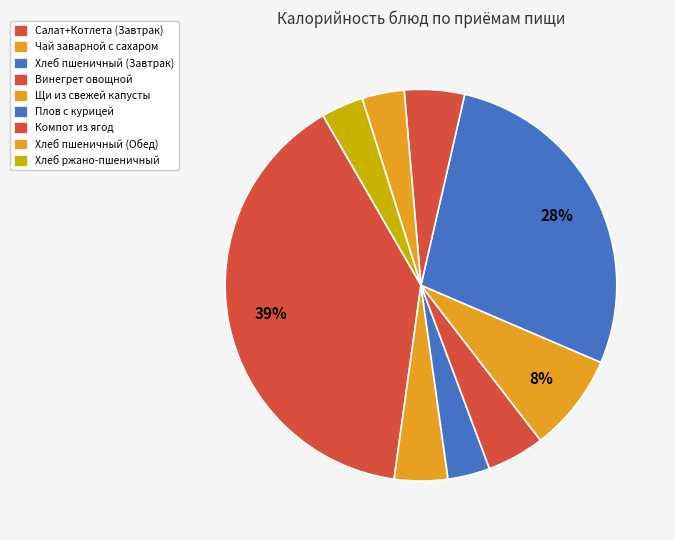

True or false: Чай заварной с сахаром accounts for 4% of the total.

True